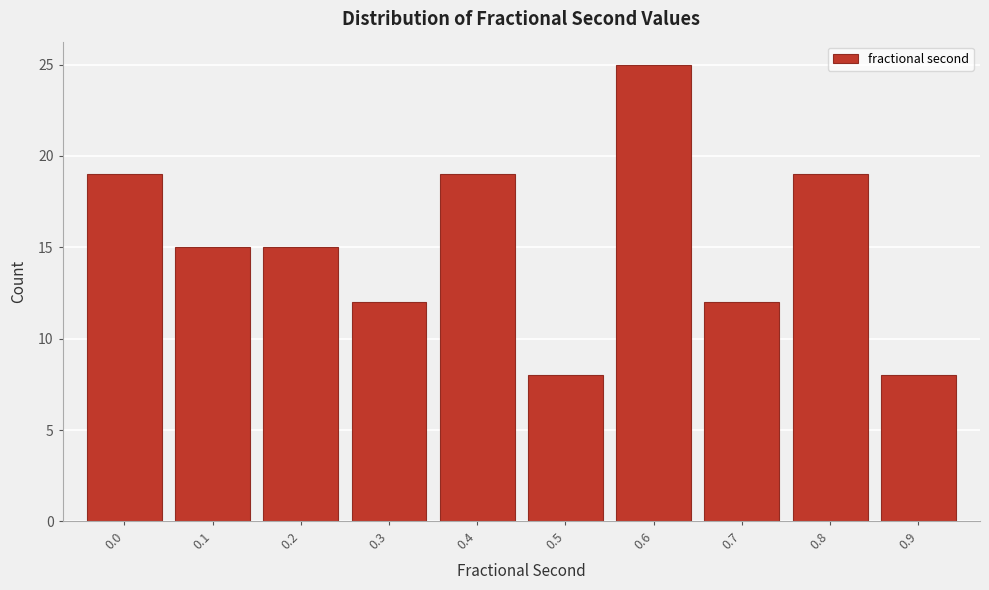

Reading left to right, transcribe all the data shown in this chart.

0.0=19	0.1=15	0.2=15	0.3=12	0.4=19	0.5=8	0.6=25	0.7=12	0.8=19	0.9=8